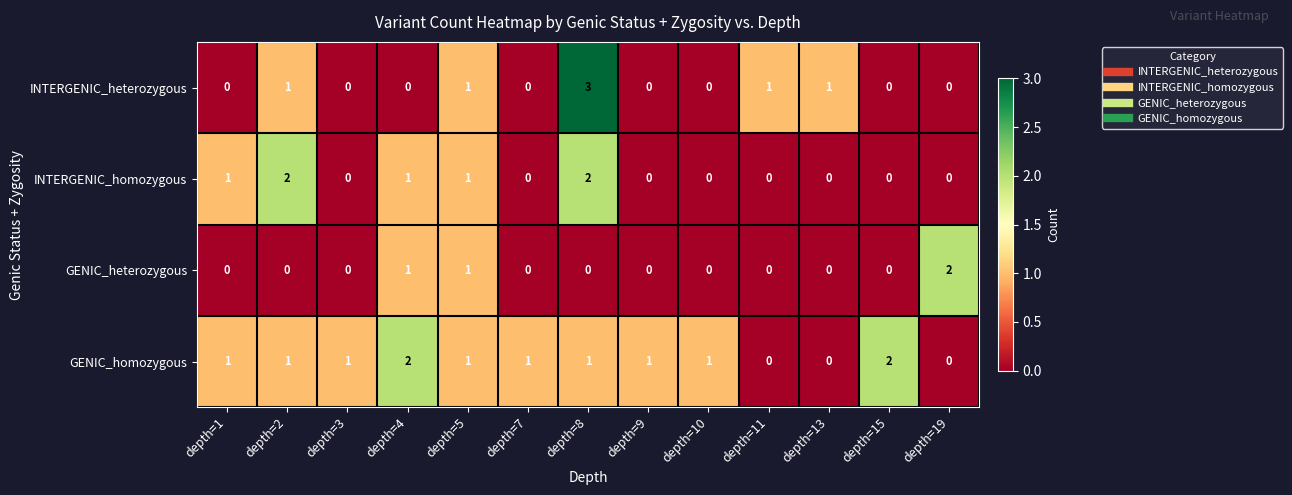

At which category is the sum across all series the highest?

depth=8